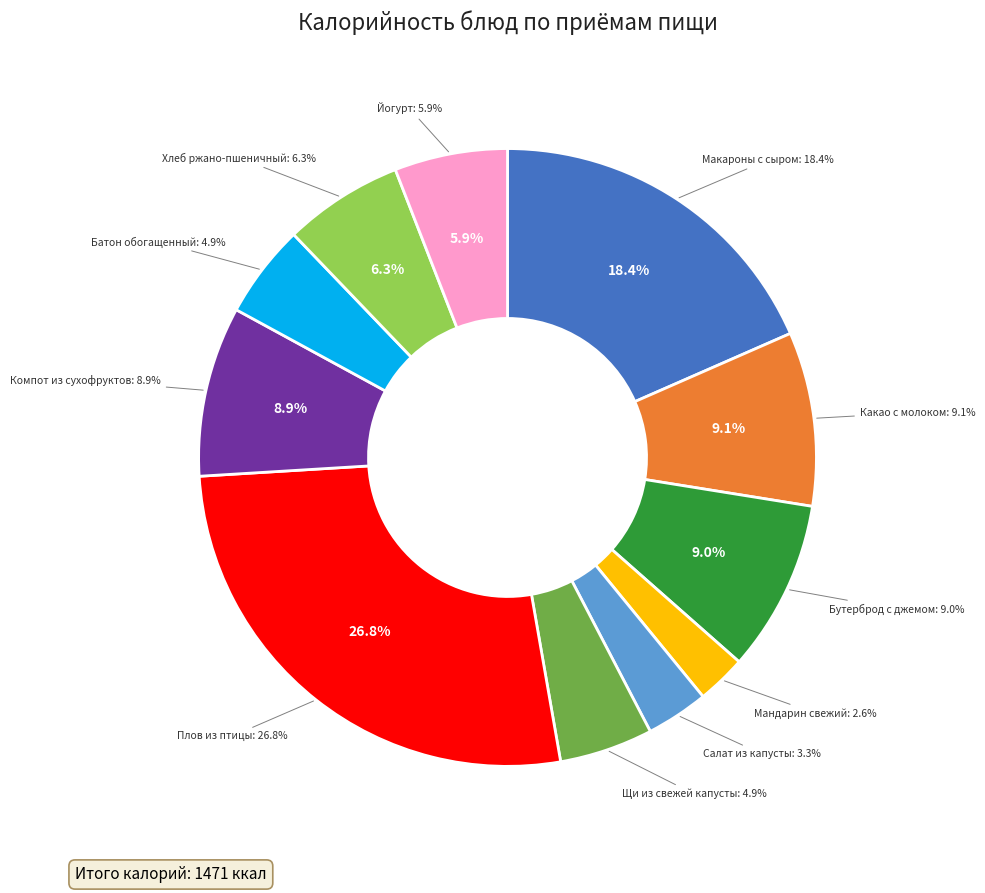

The Какао с молоком slice represents 21% of the pie. True or false?

False